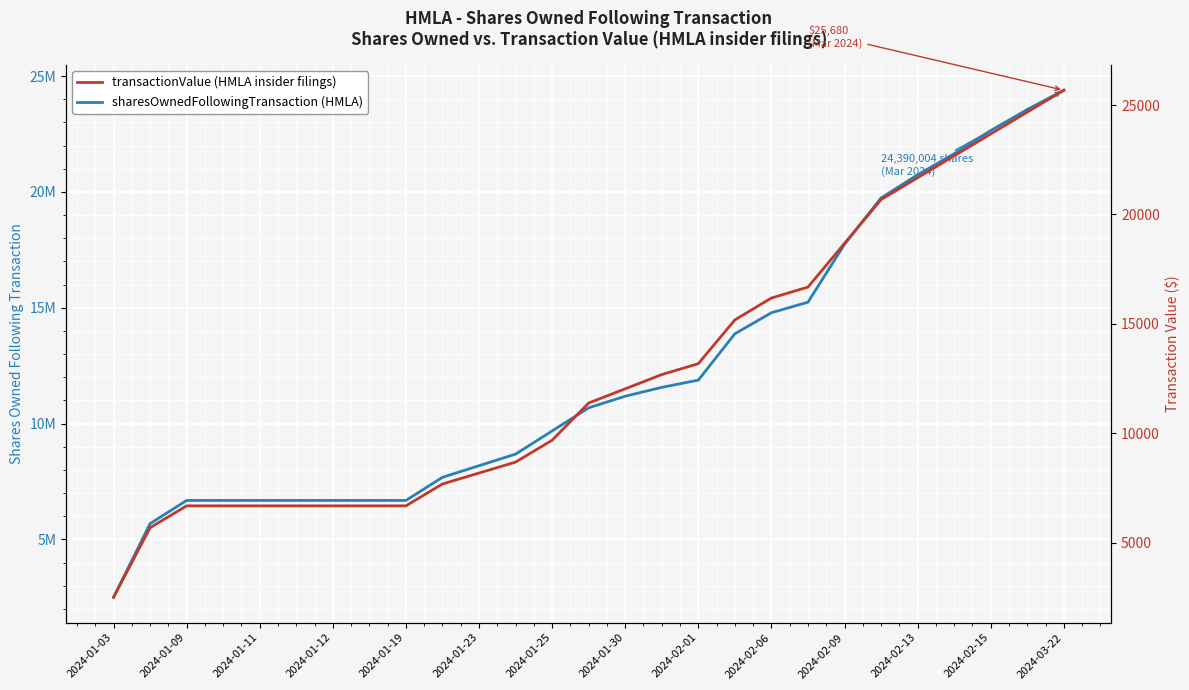

How many series are shown in this chart?

2